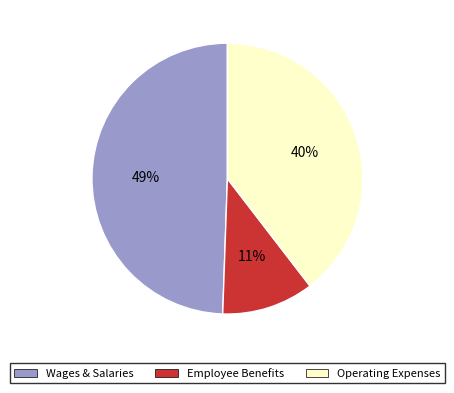

To the nearest percent, what is the difference between the largest and smallest slice percentages?

38%